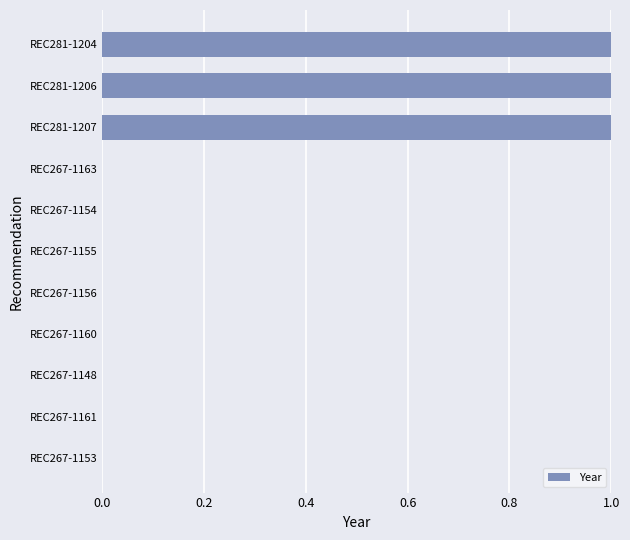

Are the bars horizontal?

Yes